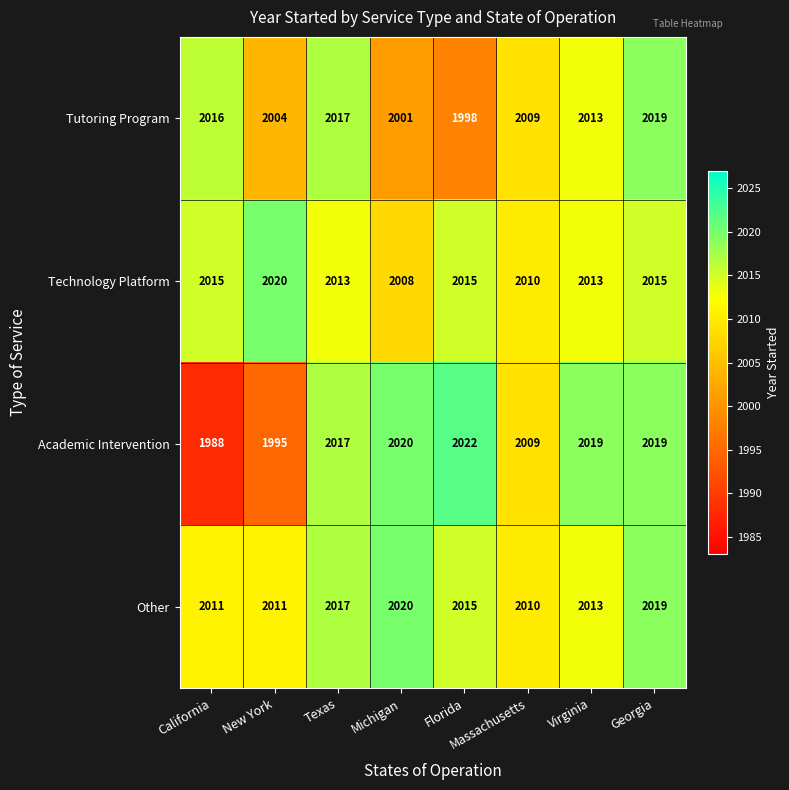

Where does the Other series first go above 2015?

Texas